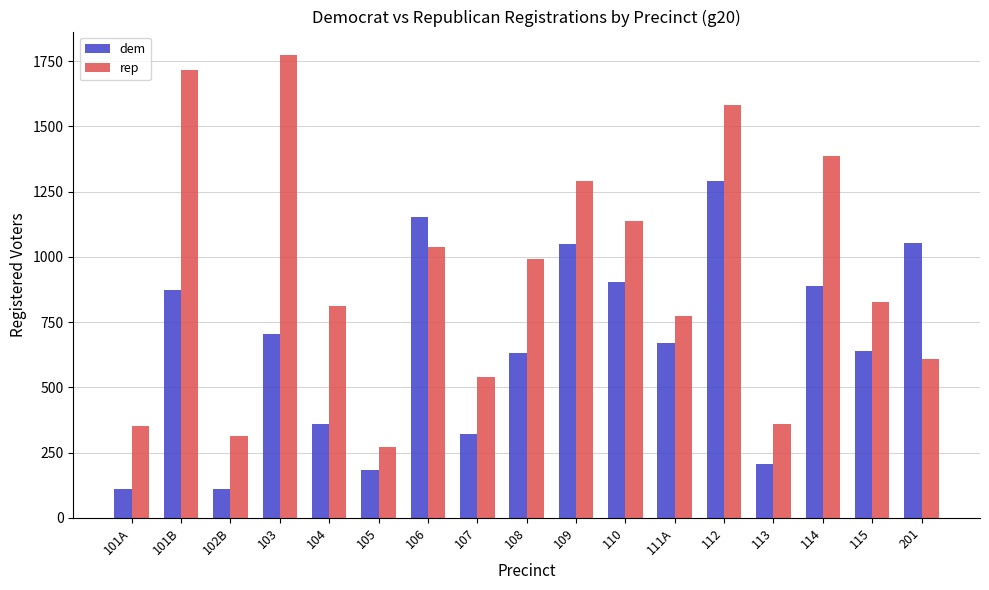

What is the label of the 5th bar from the left?

104